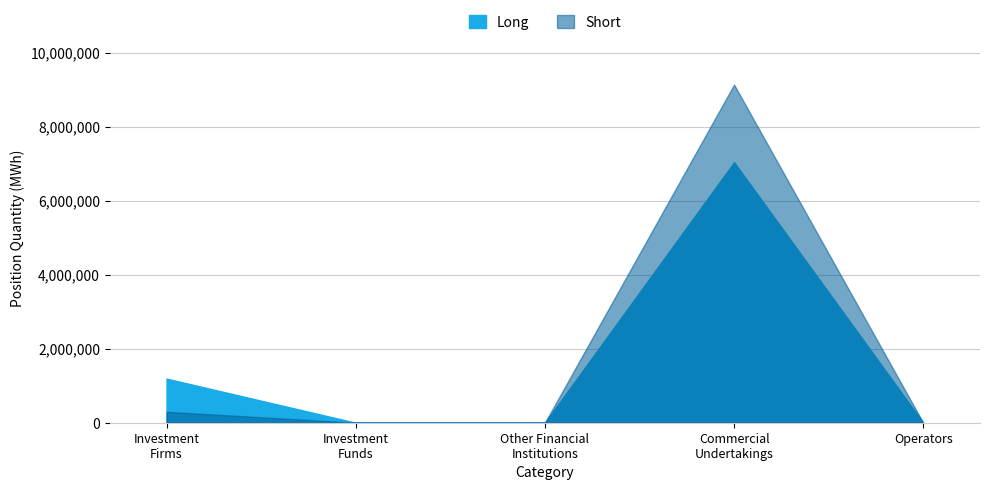

How many interior local peaks does the Long series have?

1